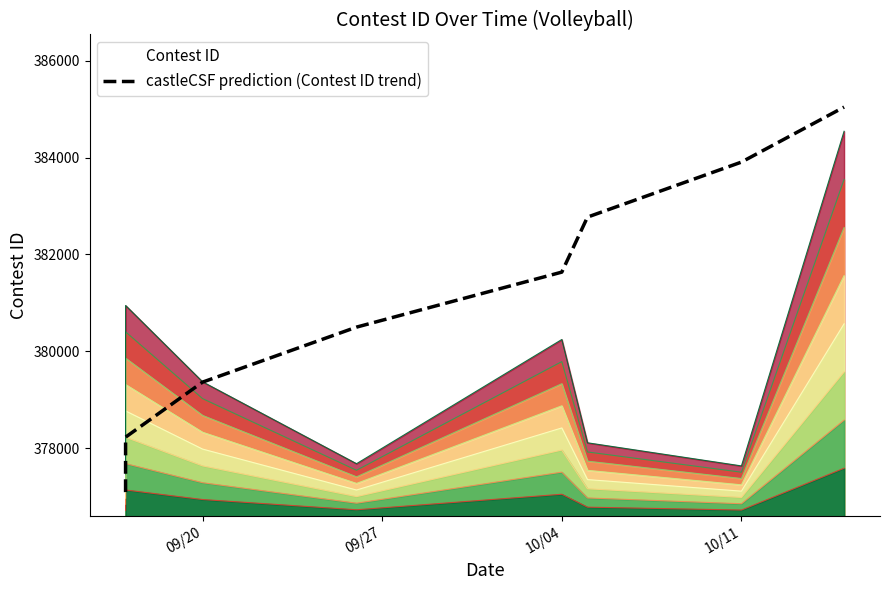

Is it true that the value at 09/27 is 378225.6?

True